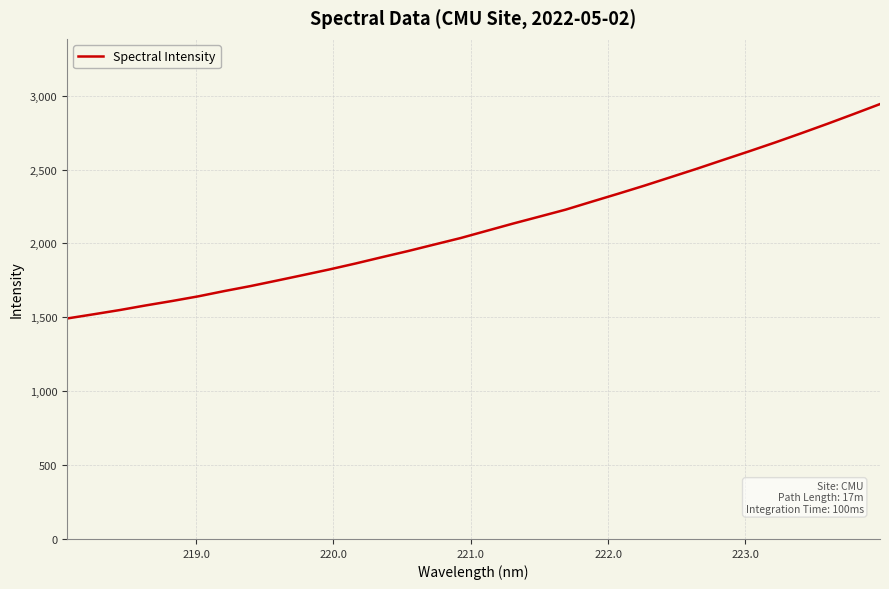

What is the maximum value shown in the chart?

2943.4